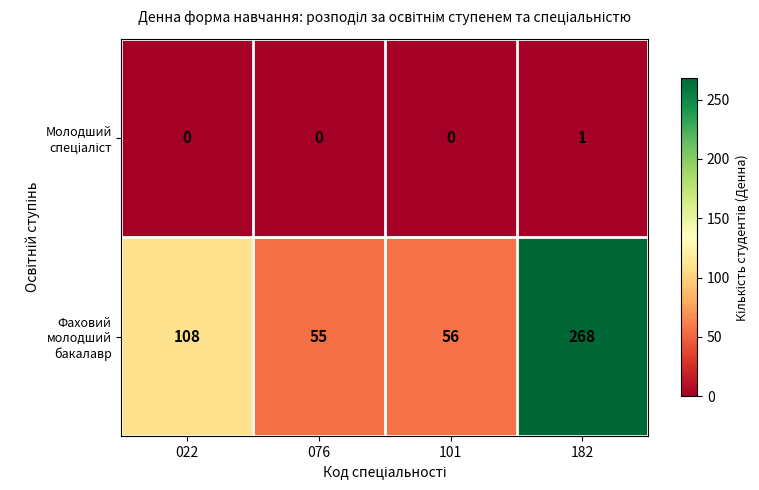

What is the minimum value for Фаховий молодший бакалавр?

55